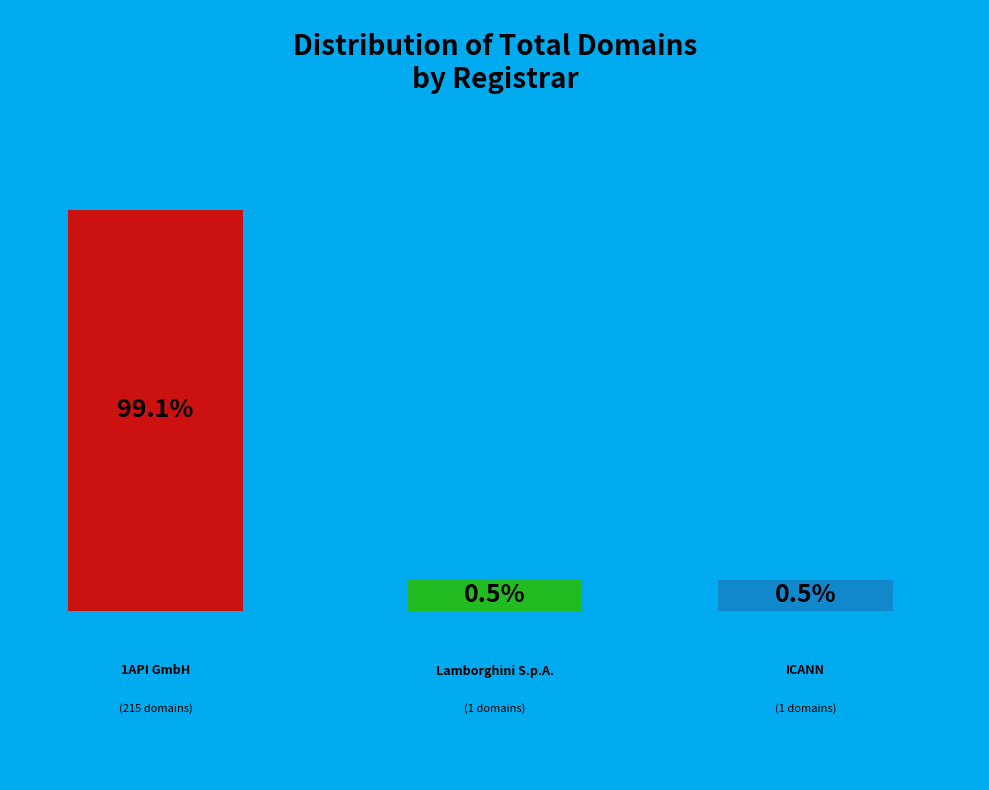

Which category accounts for the majority?

1API GmbH